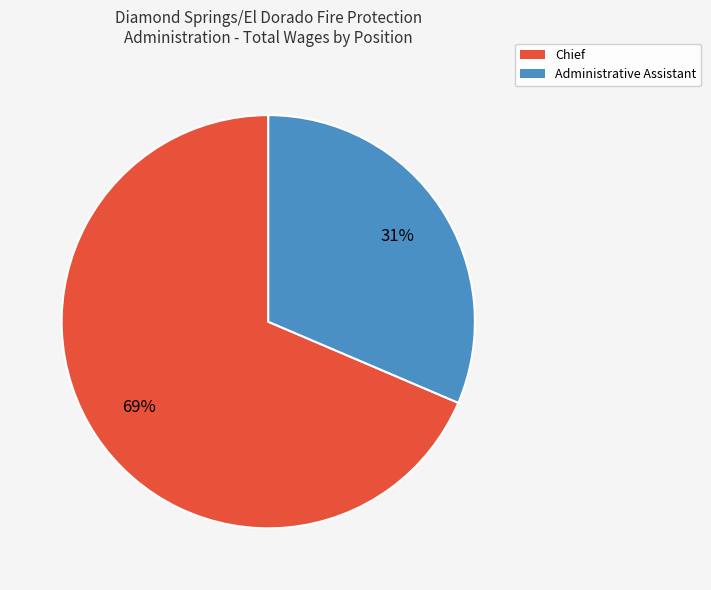

Between Chief and Administrative Assistant, which is larger?

Chief